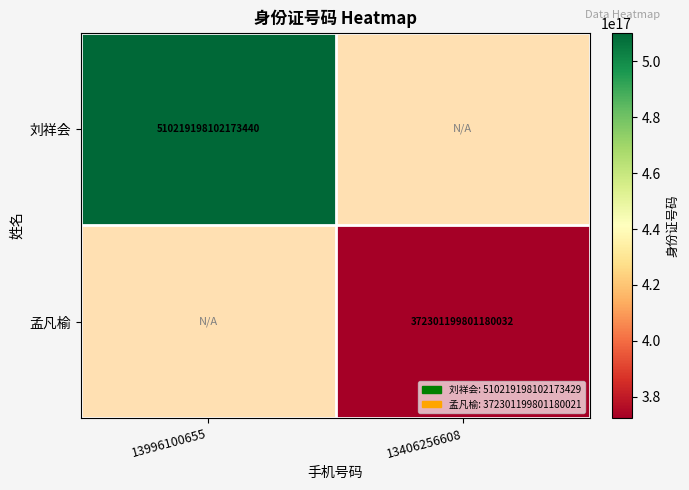

Is it true that 刘祥会 equals 510219198102173440 at 13996100655?

True